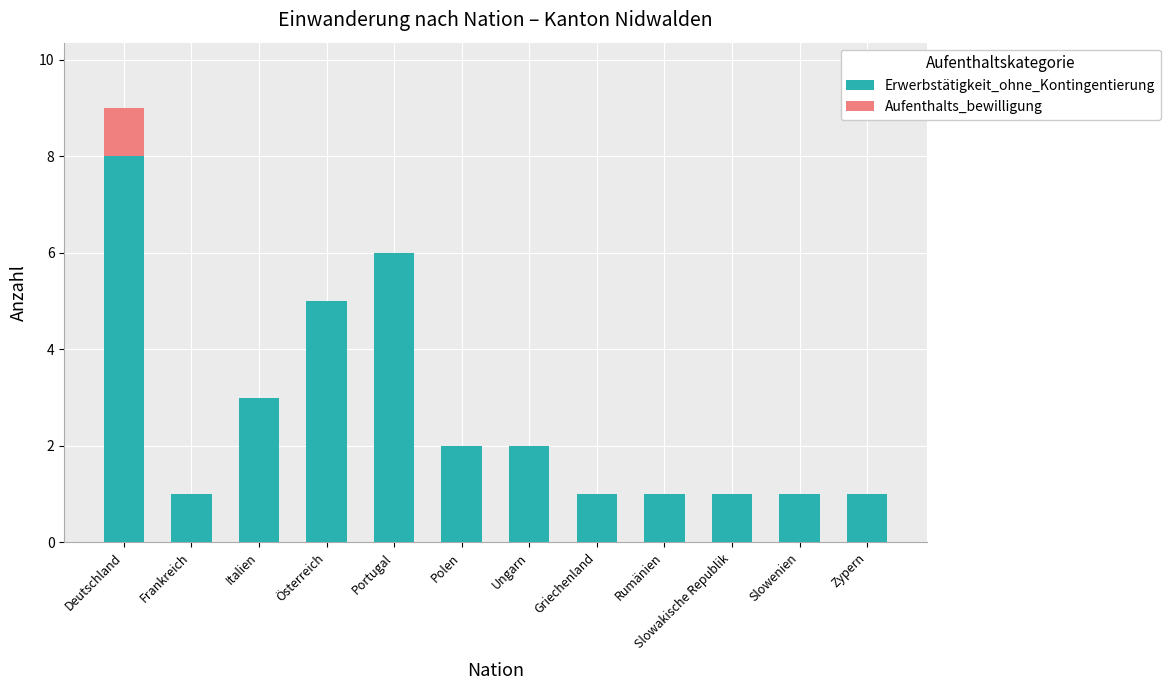

What is the maximum value for Erwerbstätigkeit_ohne_Kontingentierung?

8